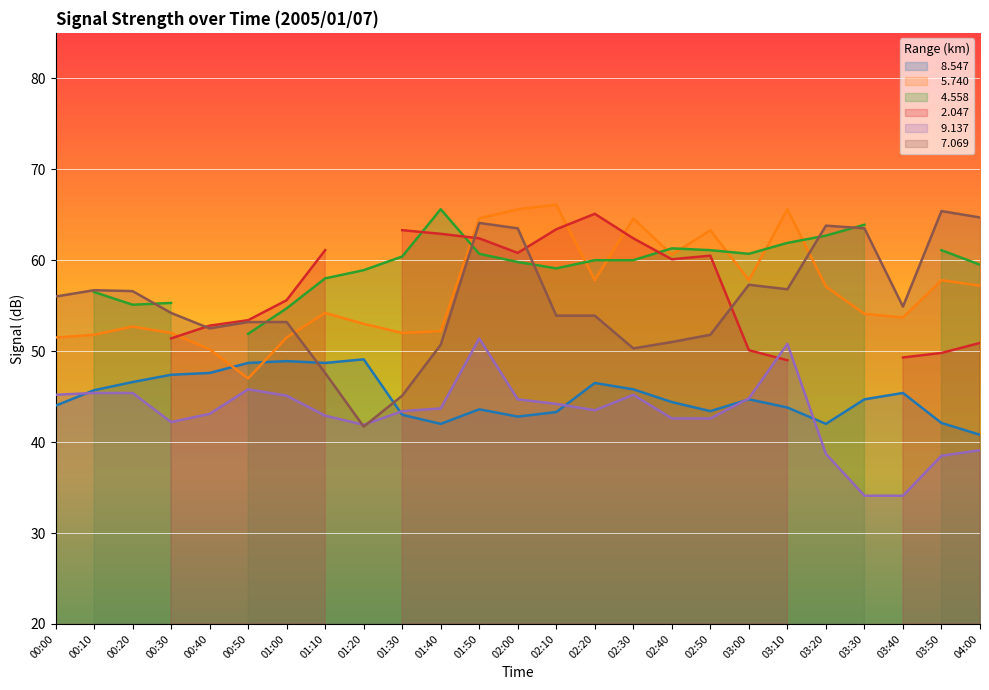

How many interior local peaks does the   9.137 series have?

4